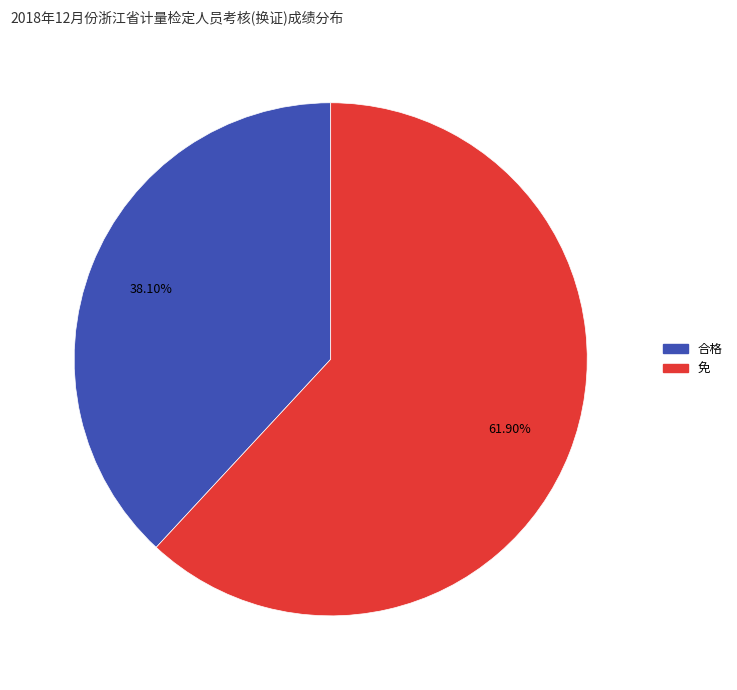

Rank the categories by value from highest to lowest.

免, 合格